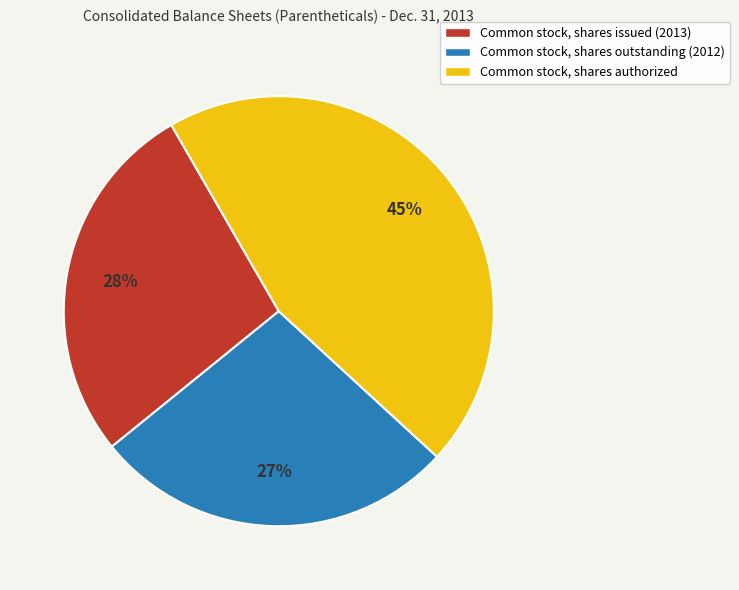

What is the largest slice in the pie chart?

Common stock, shares authorized